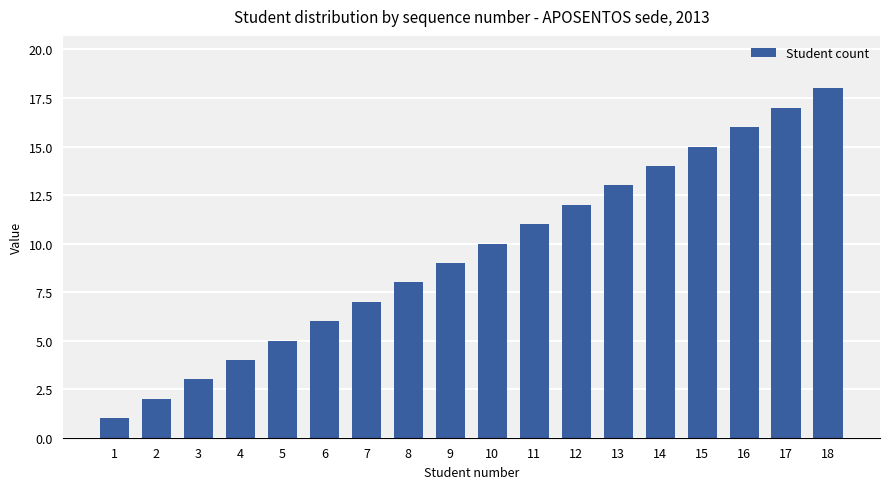

What is the ratio of the value at 15 to the value at 2?

7.5